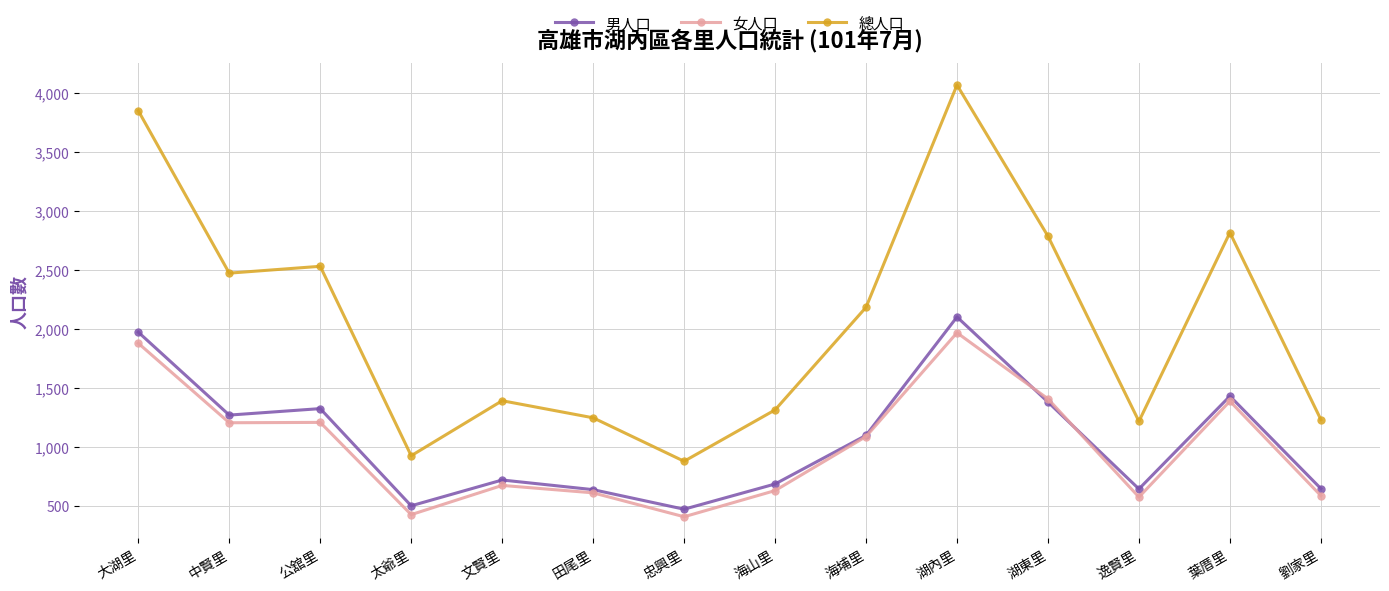

What is the difference between the highest and lowest values at 劉家里?

646